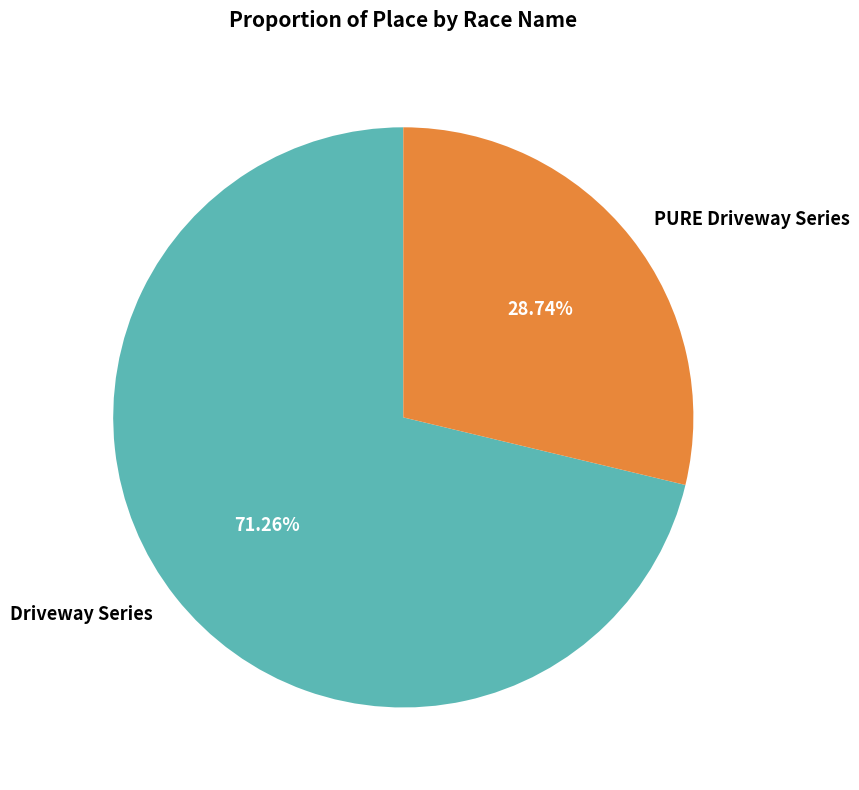

Which has a higher value, PURE Driveway Series or Driveway Series?

Driveway Series